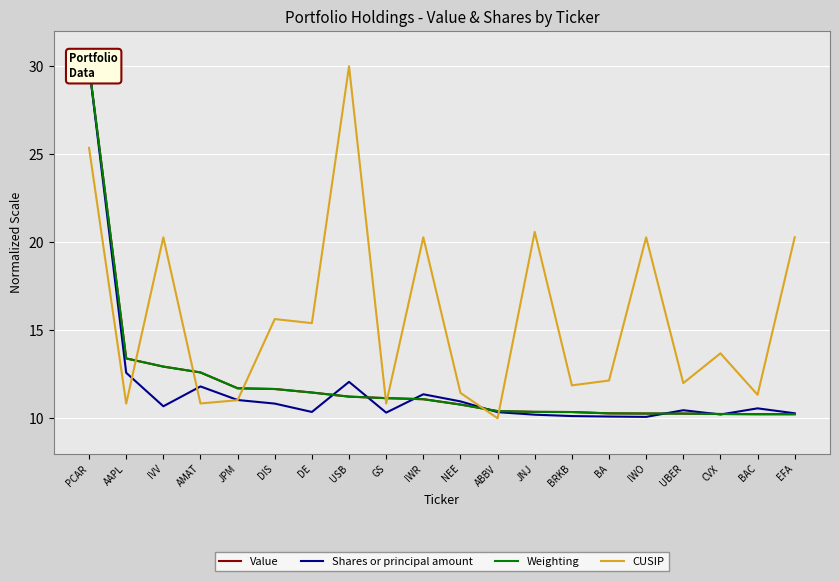

Which category has the lowest value in the Weighting series?

EFA